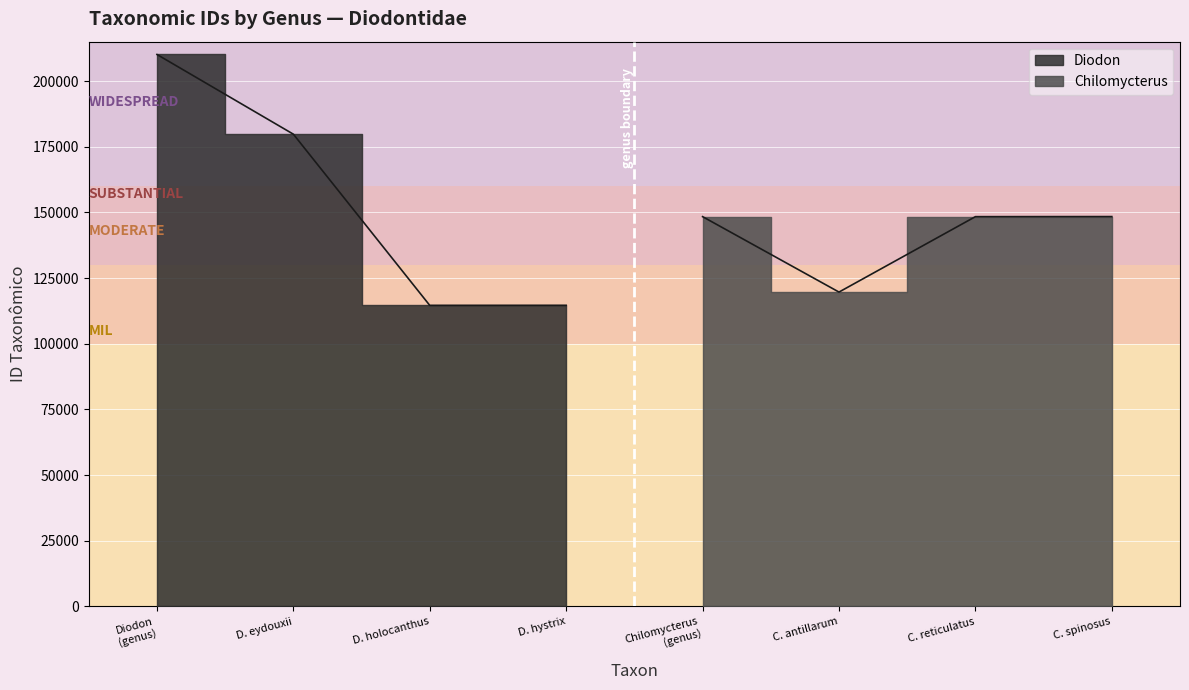

How many data points does each series have?

4